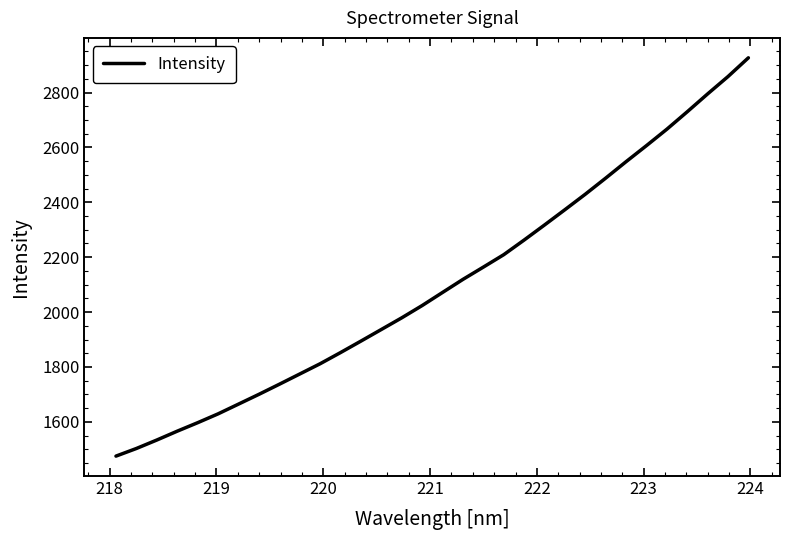

What is the smallest value displayed?

1475.1